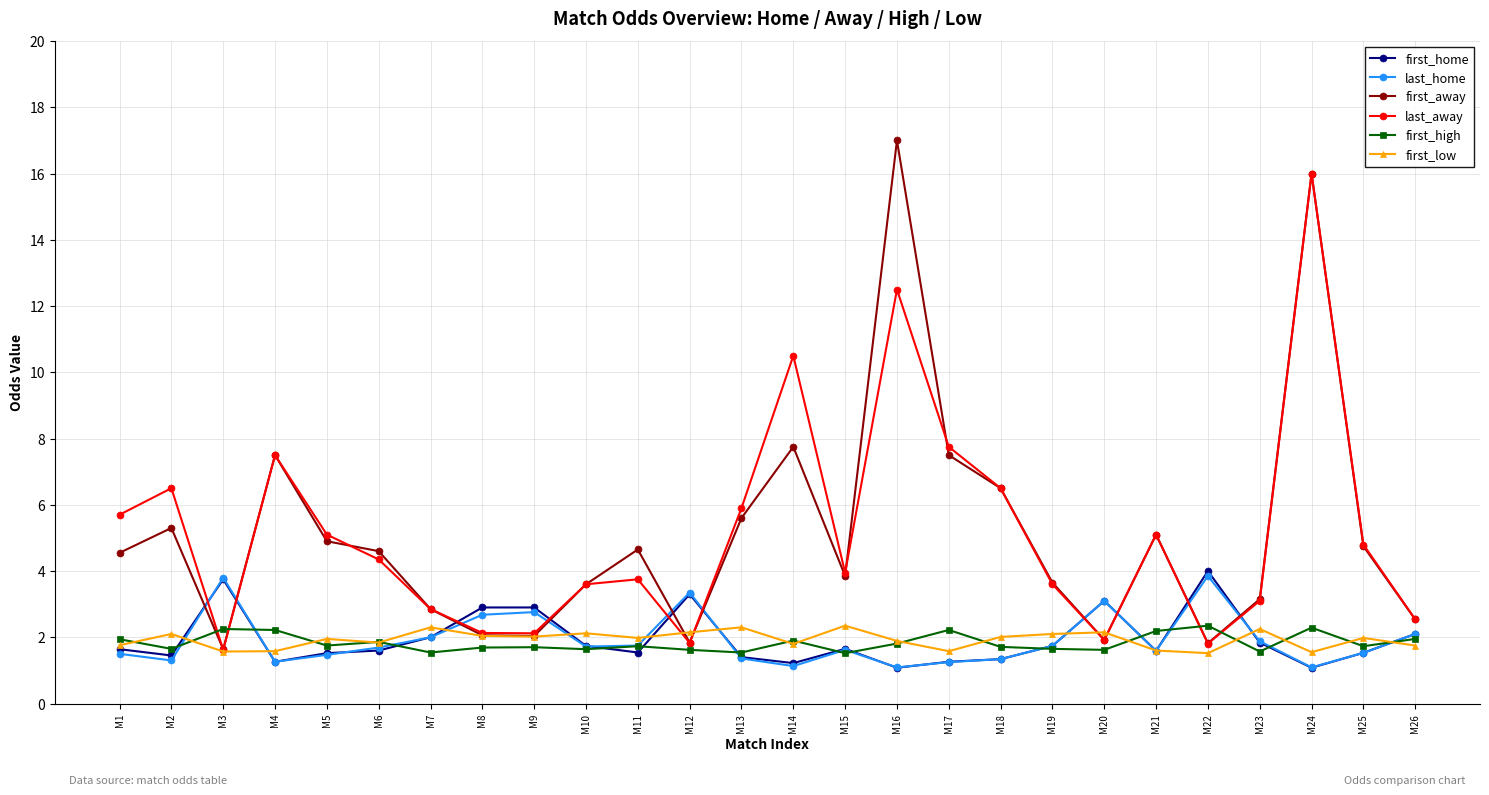

What is the minimum value shown in the chart?

1.1